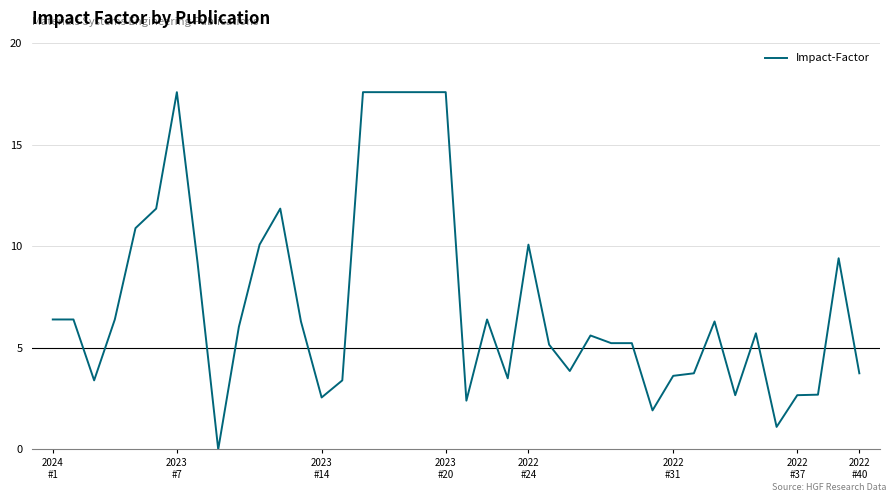

What is the difference between the second highest and minimum values?

17.6